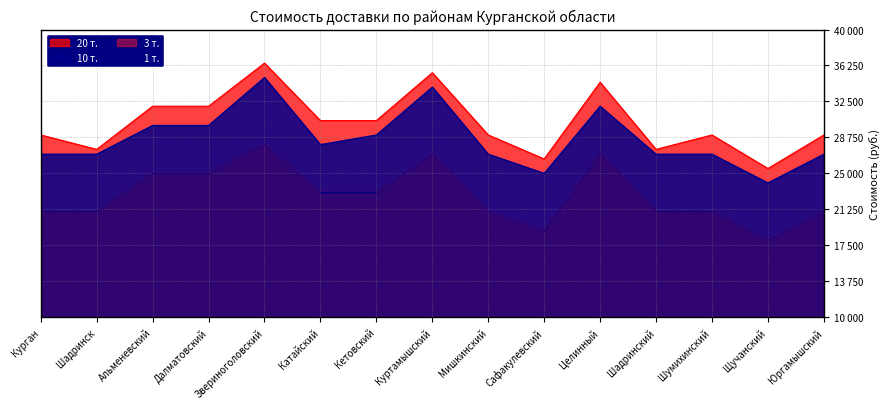

What are all the series names shown in the legend?

10 т., 20 т., 1 т., 3 т.